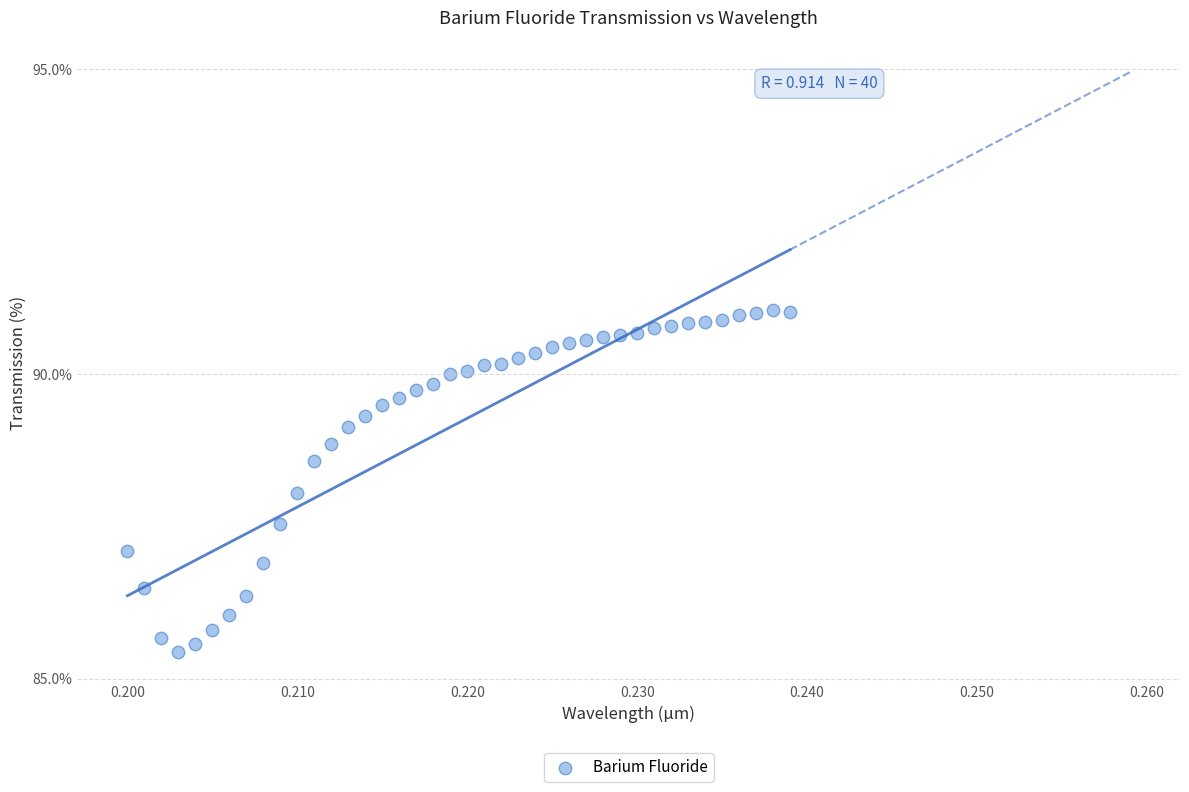

What is the range of Y values (max minus min)?

5.6